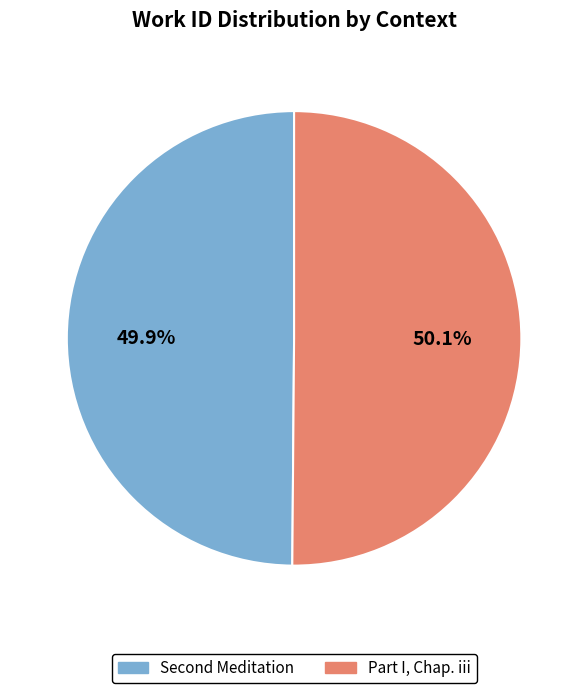

Does any single category account for the majority?

Yes